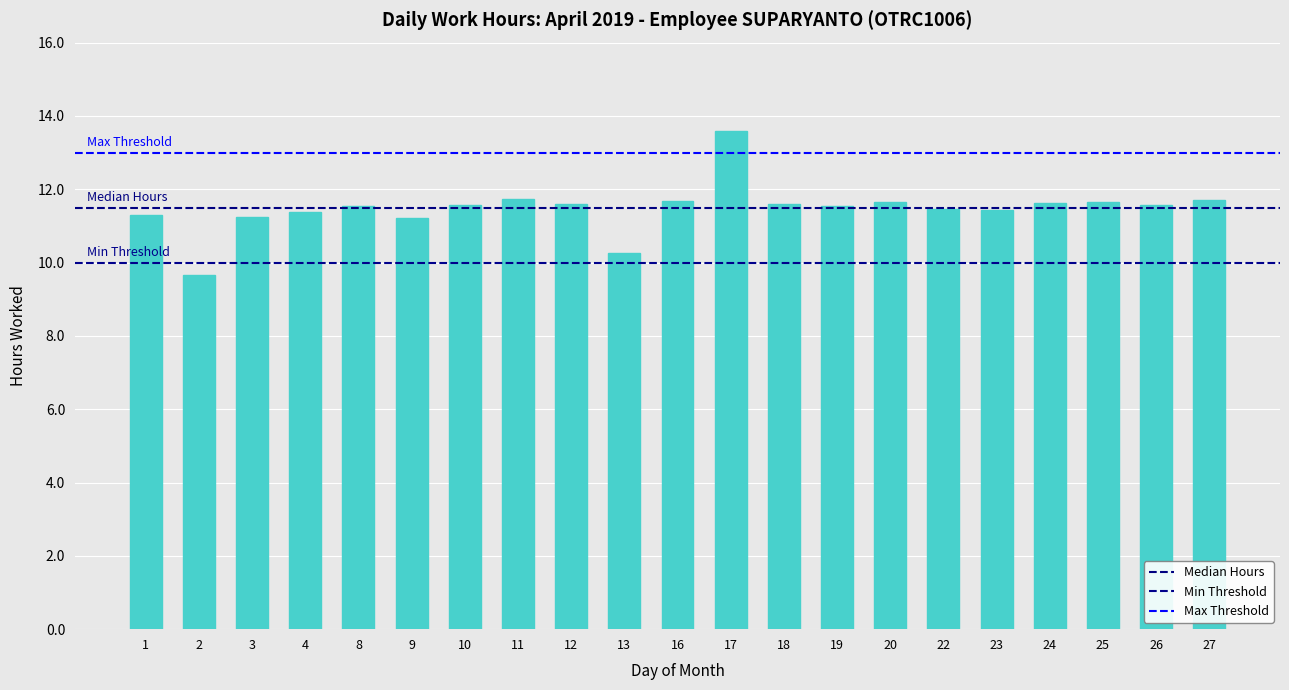

How many categories are shown in the chart?

21